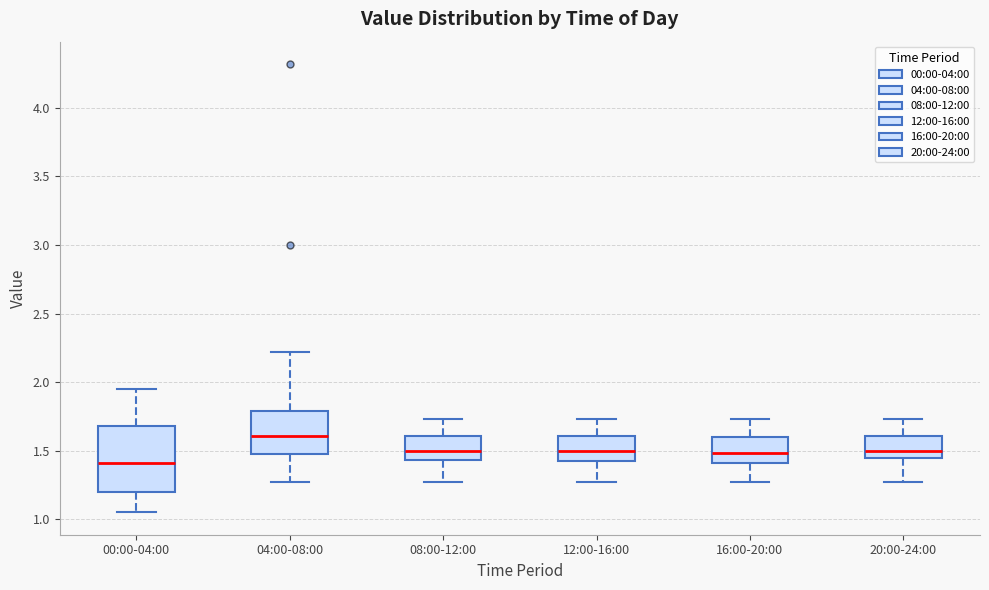

Reading left to right, read every box against the y-axis: the position of its median line, the range the box covers, and the ends of its whiskers. The values are not printed on the chart, so give them approximately, as read against the axis.

00:00-04:00: median 1.40, box 1.20 to 1.70, whiskers 1.05 to 1.95
04:00-08:00: median 1.60, box 1.45 to 1.80, whiskers 1.25 to 2.20
08:00-12:00: median 1.50, box 1.45 to 1.60, whiskers 1.25 to 1.75
12:00-16:00: median 1.50, box 1.45 to 1.60, whiskers 1.25 to 1.75
16:00-20:00: median 1.50, box 1.40 to 1.60, whiskers 1.25 to 1.75
20:00-24:00: median 1.50, box 1.45 to 1.60, whiskers 1.25 to 1.75